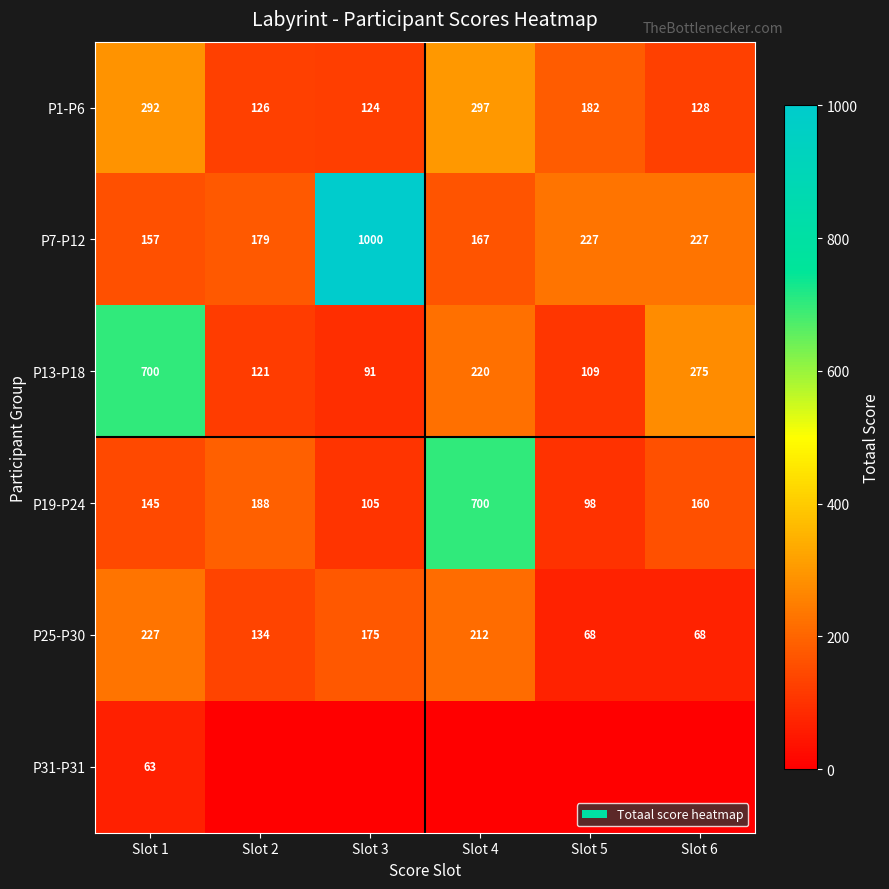

How many categories are shown in the chart?

6